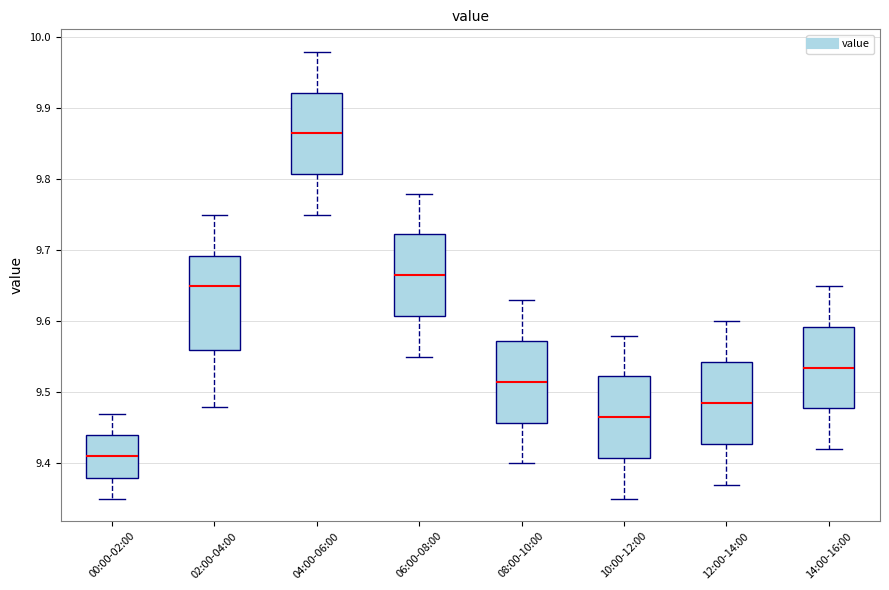

Reading left to right, transcribe this box plot: for each box, give where its median line is, the range the box spans, and where its two whiskers end, as read against the y-axis. The values are not printed on the chart, so give them approximately, as read against the axis.

00:00-02:00: median 9.41, box 9.38 to 9.44, whiskers 9.35 to 9.47
02:00-04:00: median 9.65, box 9.56 to 9.69, whiskers 9.48 to 9.75
04:00-06:00: median 9.87, box 9.81 to 9.92, whiskers 9.75 to 9.98
06:00-08:00: median 9.67, box 9.61 to 9.72, whiskers 9.55 to 9.78
08:00-10:00: median 9.52, box 9.46 to 9.57, whiskers 9.40 to 9.63
10:00-12:00: median 9.47, box 9.41 to 9.52, whiskers 9.35 to 9.58
12:00-14:00: median 9.49, box 9.43 to 9.54, whiskers 9.37 to 9.60
14:00-16:00: median 9.54, box 9.48 to 9.59, whiskers 9.42 to 9.65